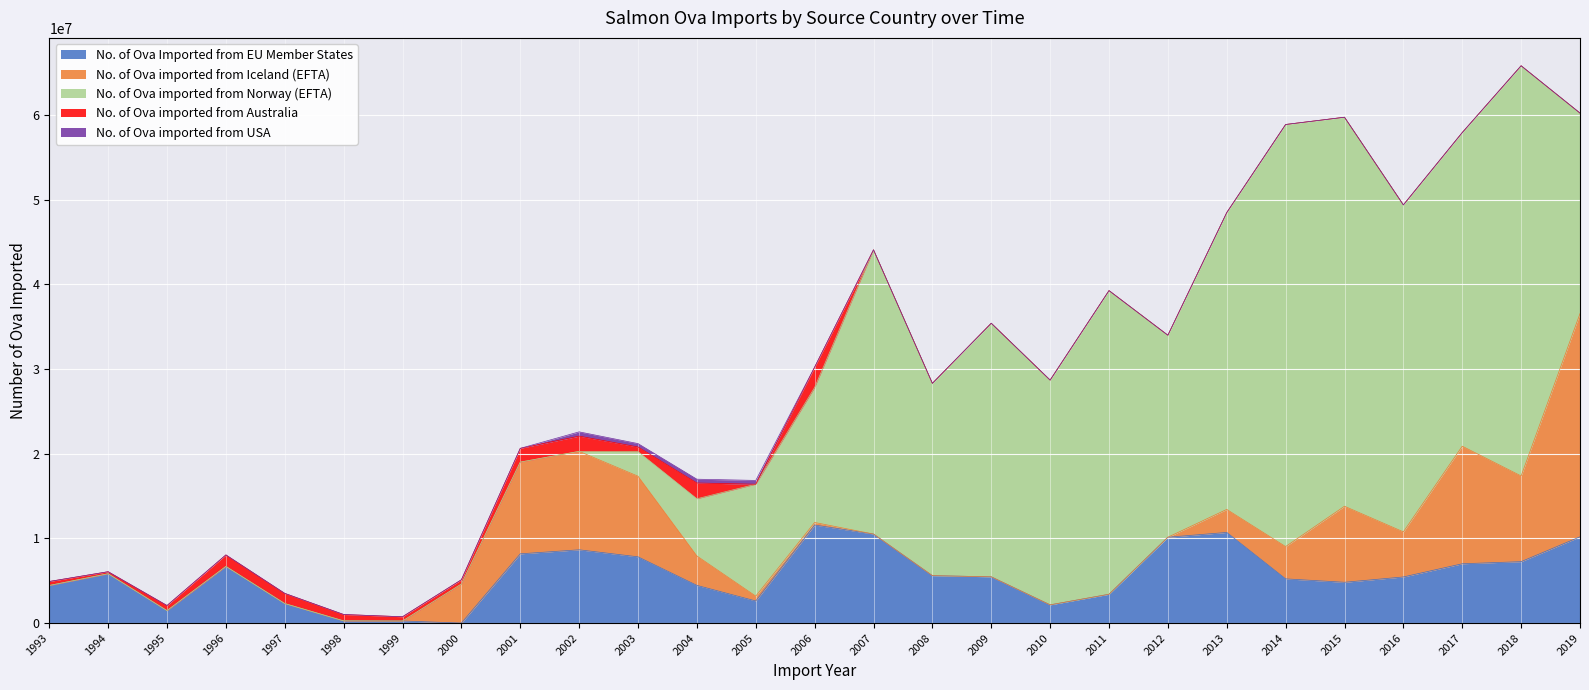

Between 1995 and 2014, which series saw the biggest shift?

No. of Ova imported from Norway (EFTA)